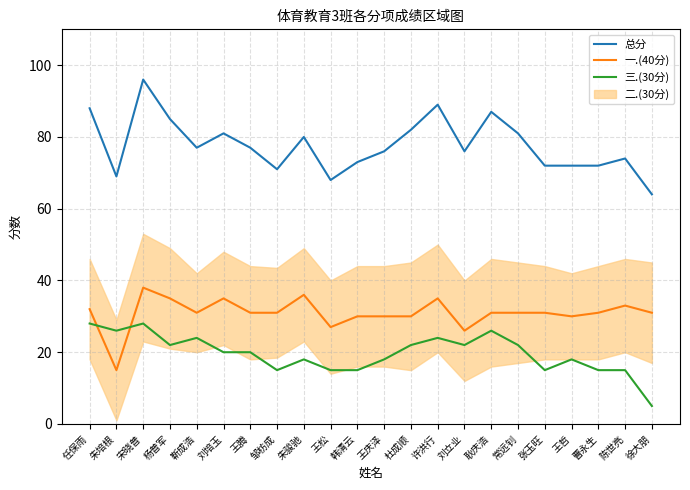

True or false: 一.(40分) has a value of 20 at 刘培玉.

False